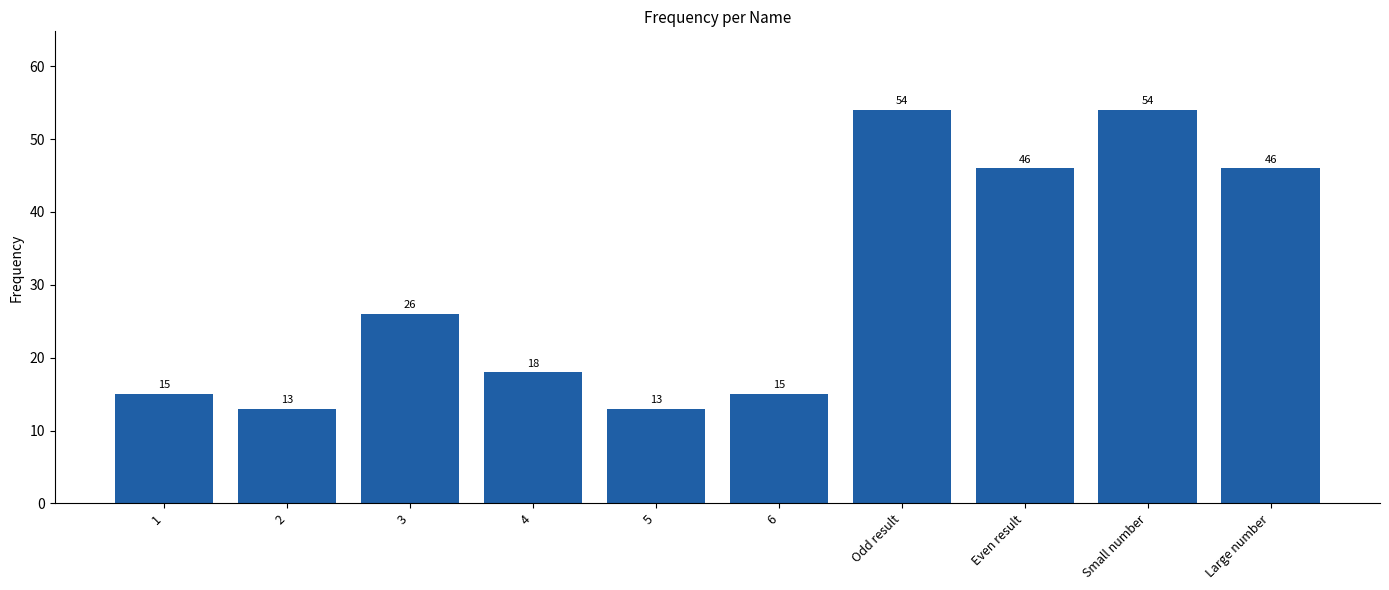

What is the label of the 7th bar from the left?

Odd result